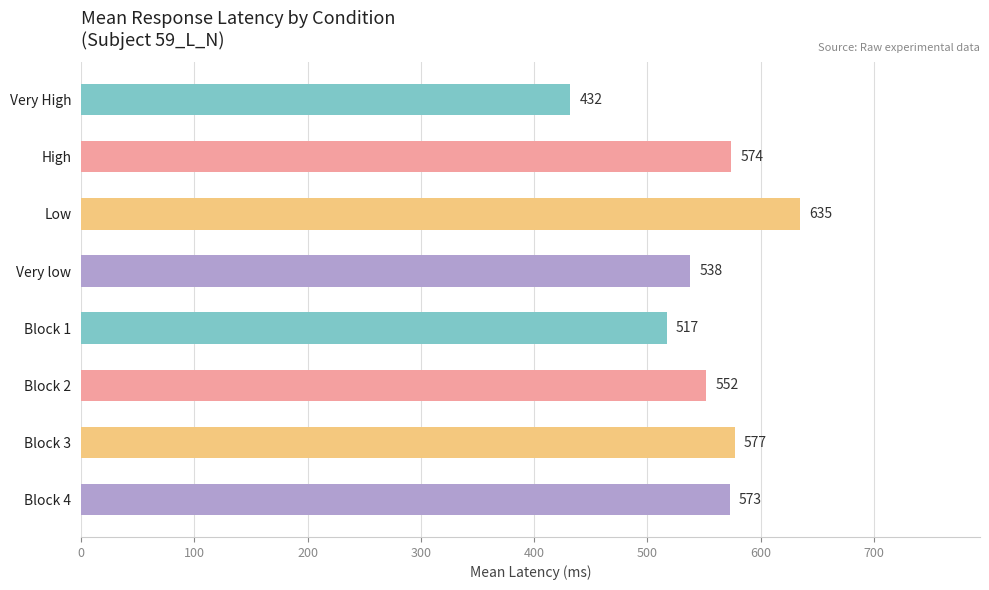

At which label is the value closest to 533?

Very low